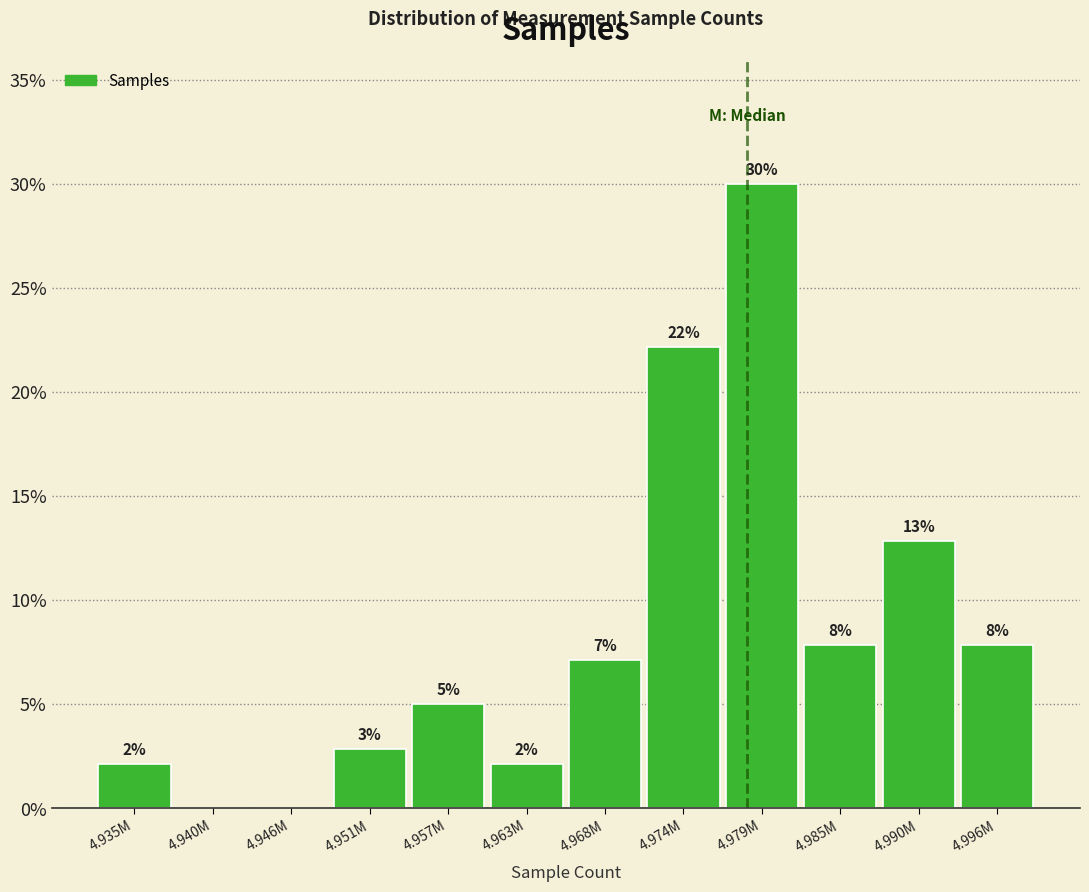

Are the bars horizontal?

No